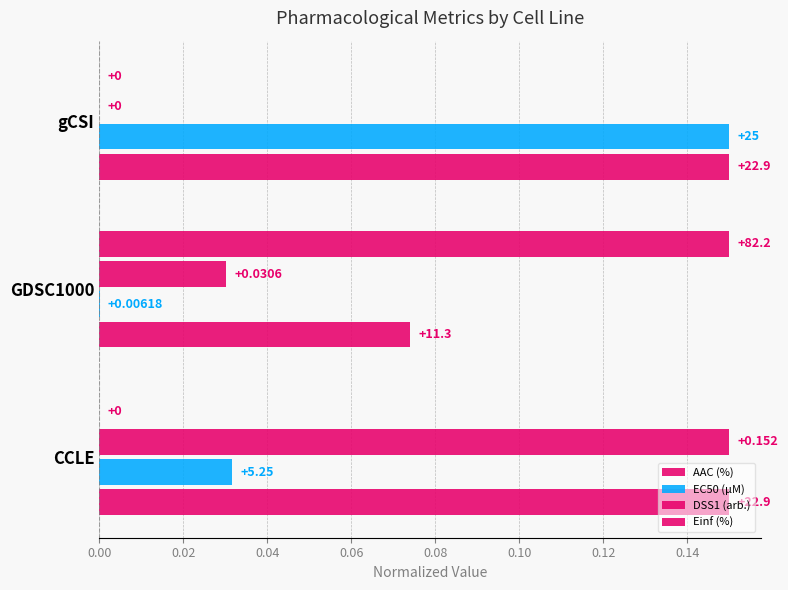

How many positive values does the Einf (%) series have?

1